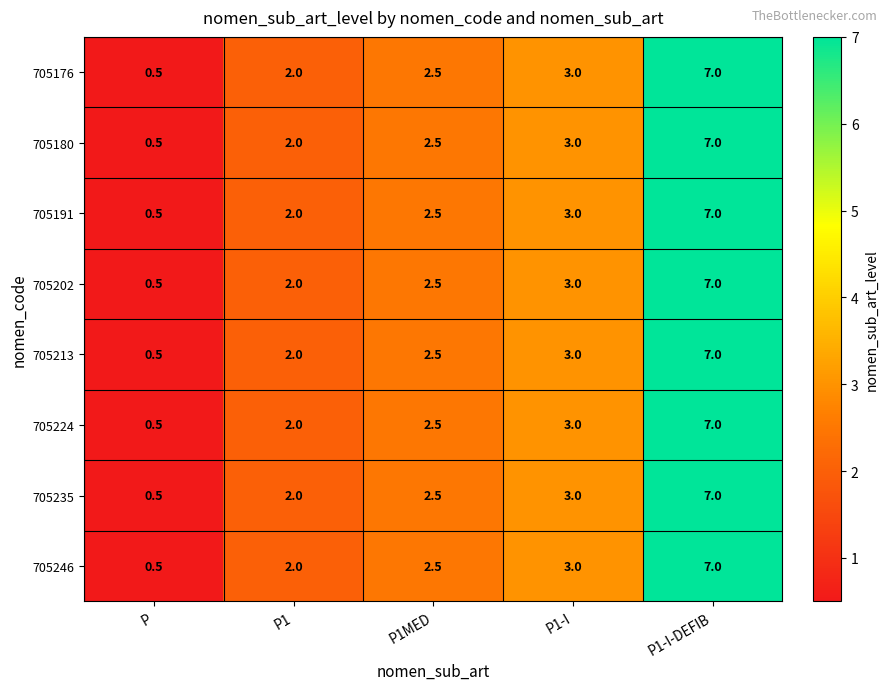

What is the minimum value shown in the chart?

0.5